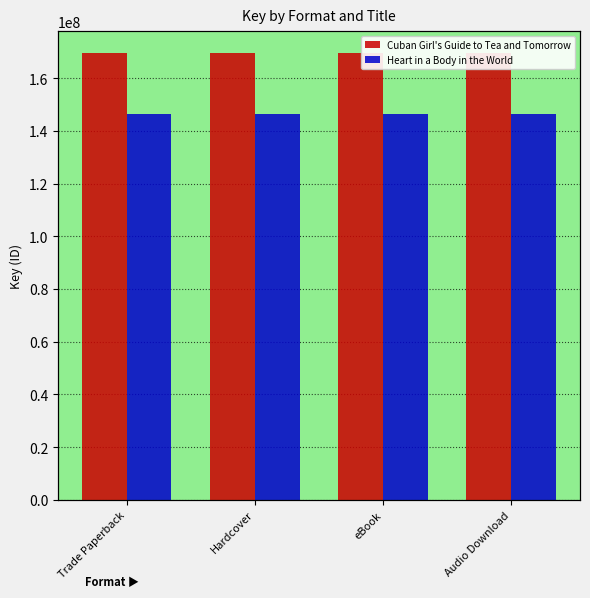

At Audio Download, list the series in order from largest to smallest.

Cuban Girl's Guide to Tea and Tomorrow, Heart in a Body in the World